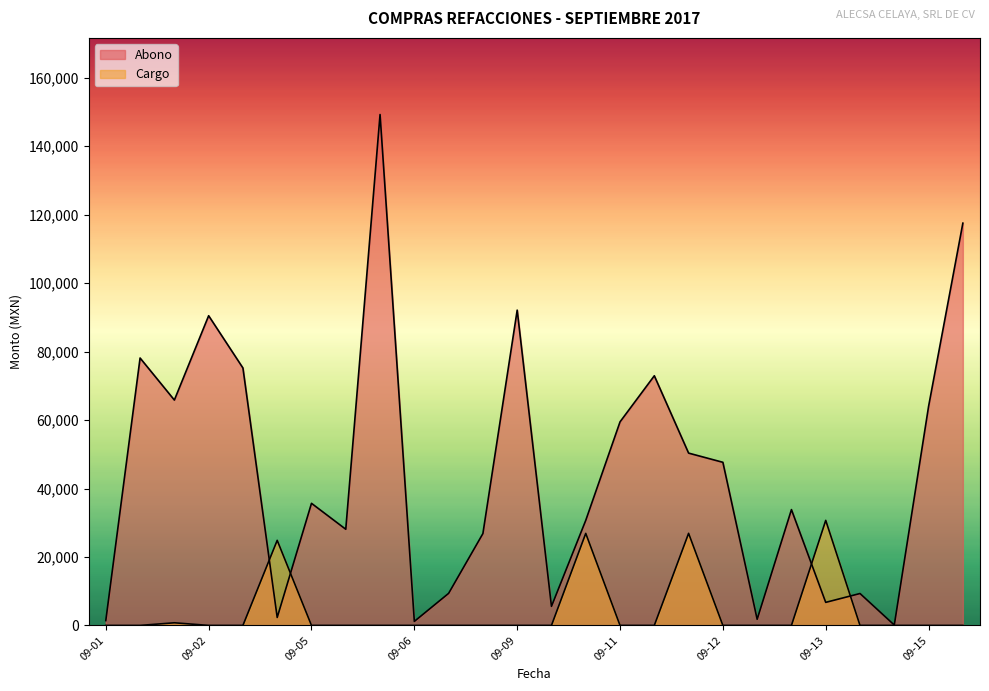

What is the value of the Abono point at the 5th from the left?

75216.9